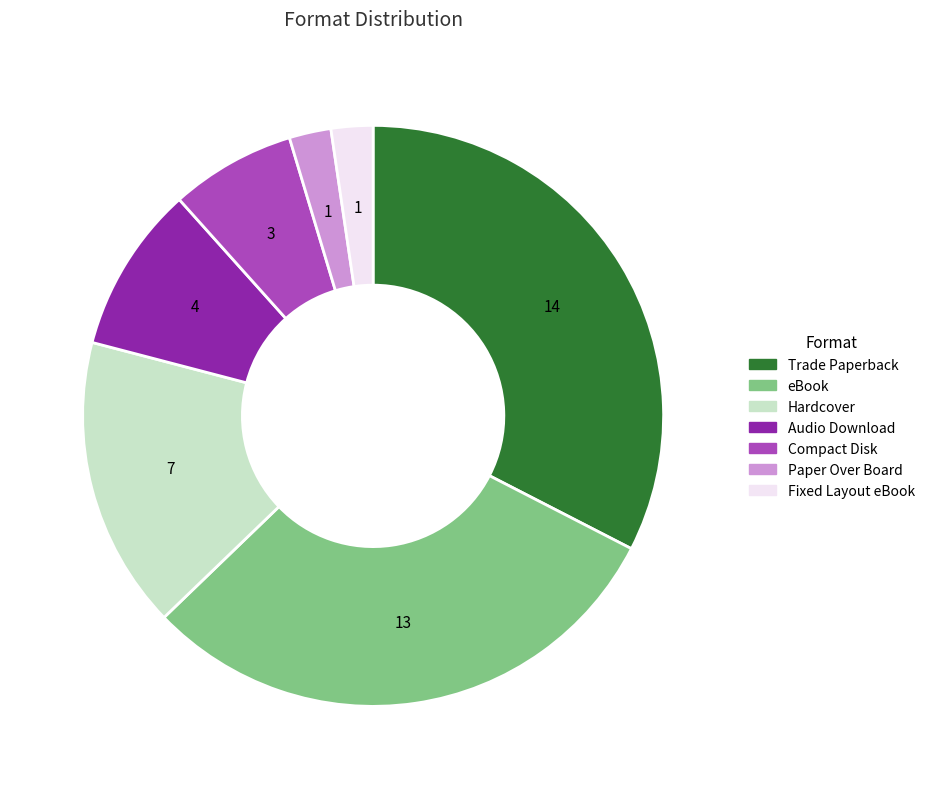

Between Paper Over Board and Audio Download, which is larger?

Audio Download